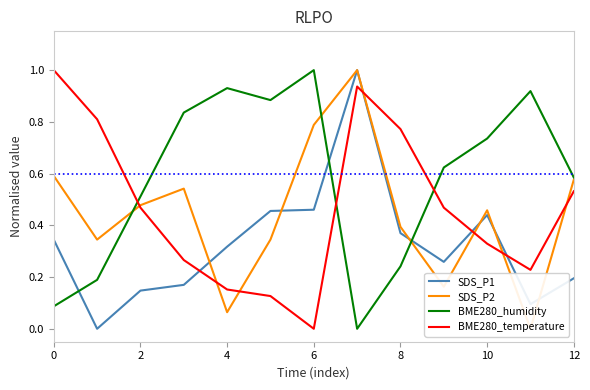

Which series has the largest range (max minus min)?

SDS_P1